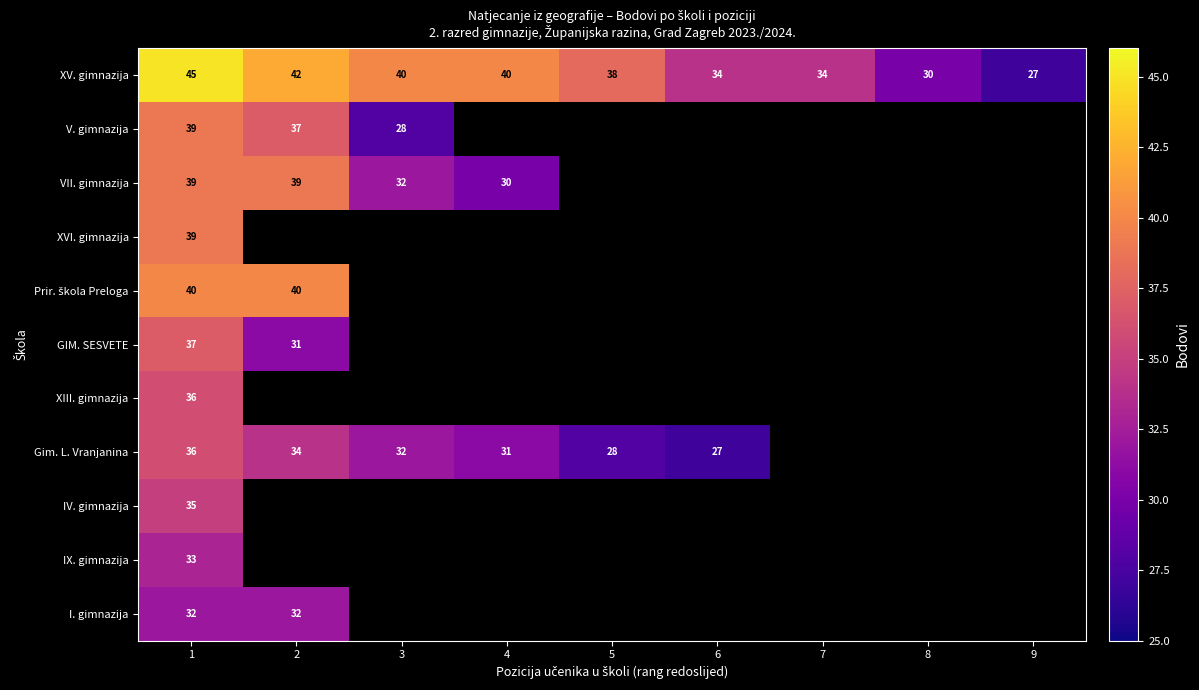

What is the total value across all series at 1?

411